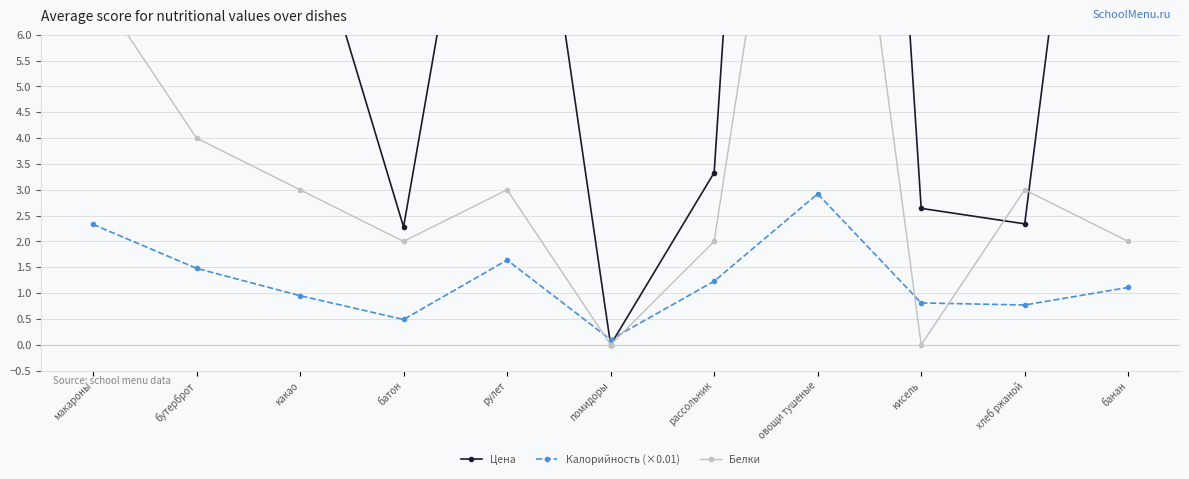

What are all the series names shown in the legend?

Цена, Калорийность (×0.01), Белки